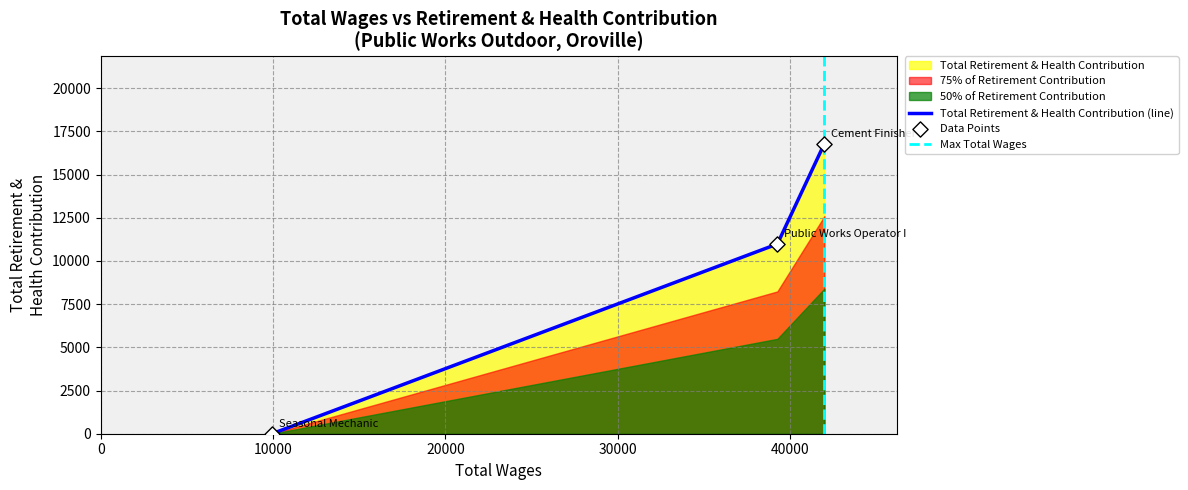

What is the change in value from Cement Finisher to Public Works Operator I?

-5816